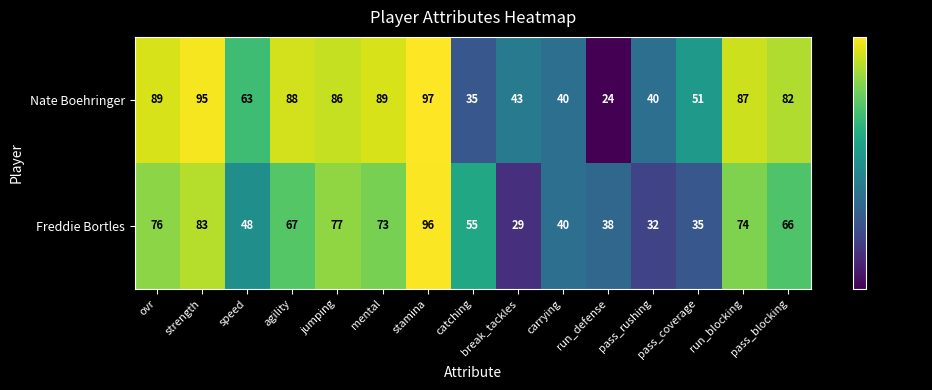

What is the smallest value displayed?

24